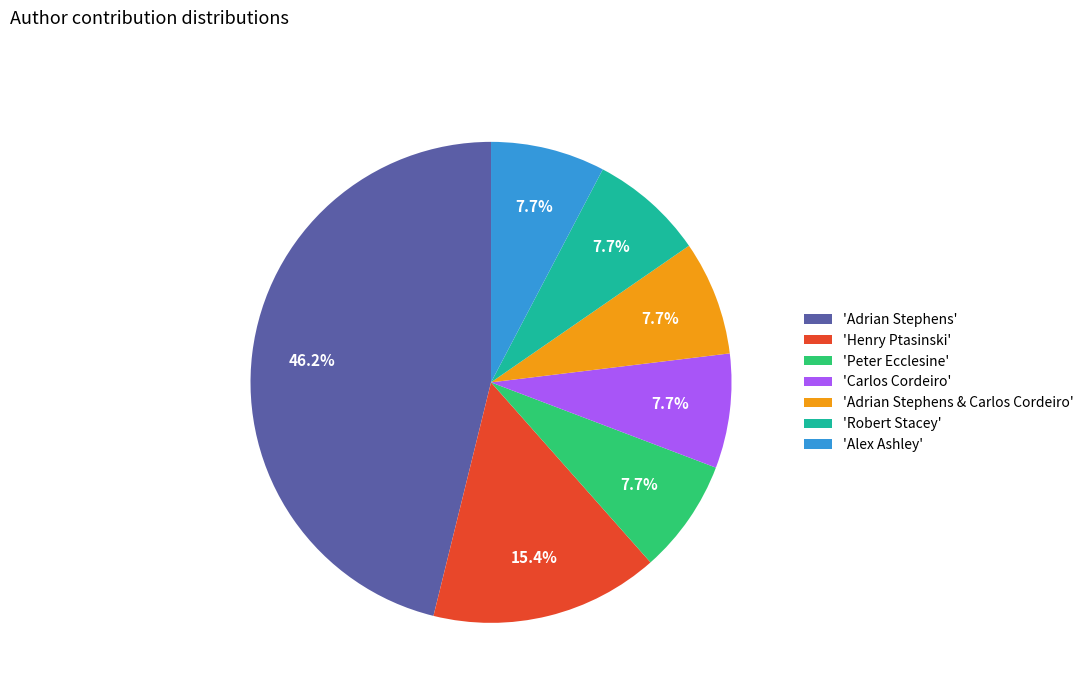

What is the largest slice in the pie chart?

'Adrian Stephens'